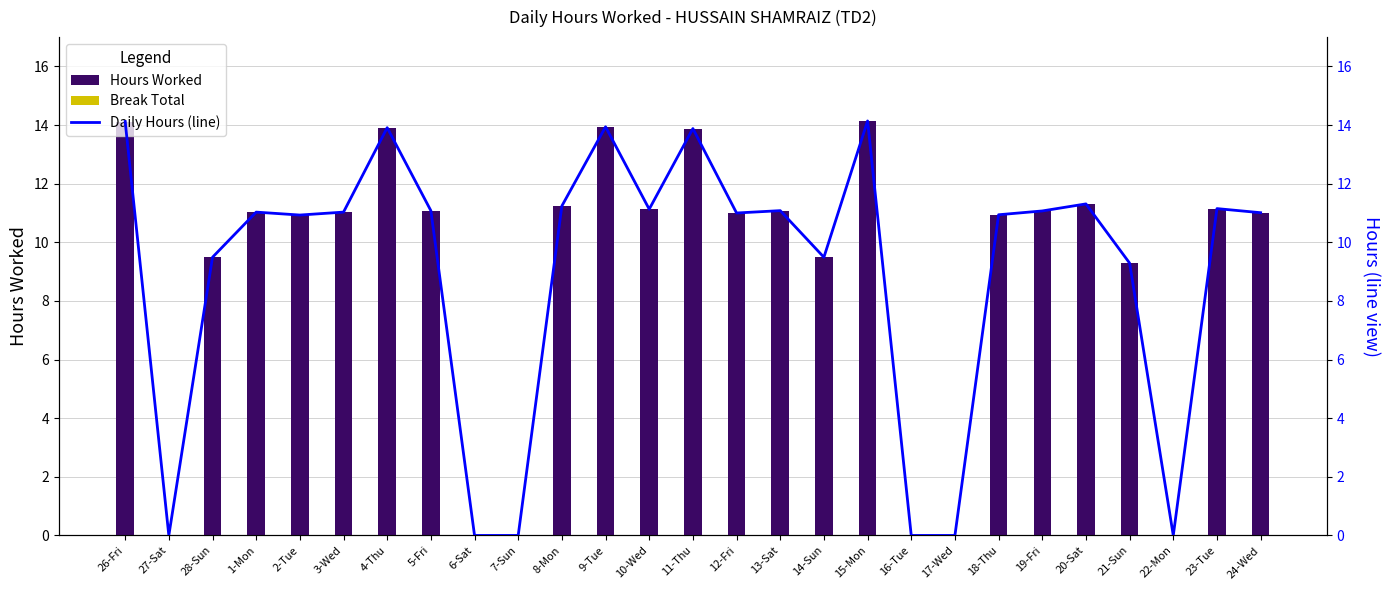

What is the total value across all series at 2-Tue?

21.9